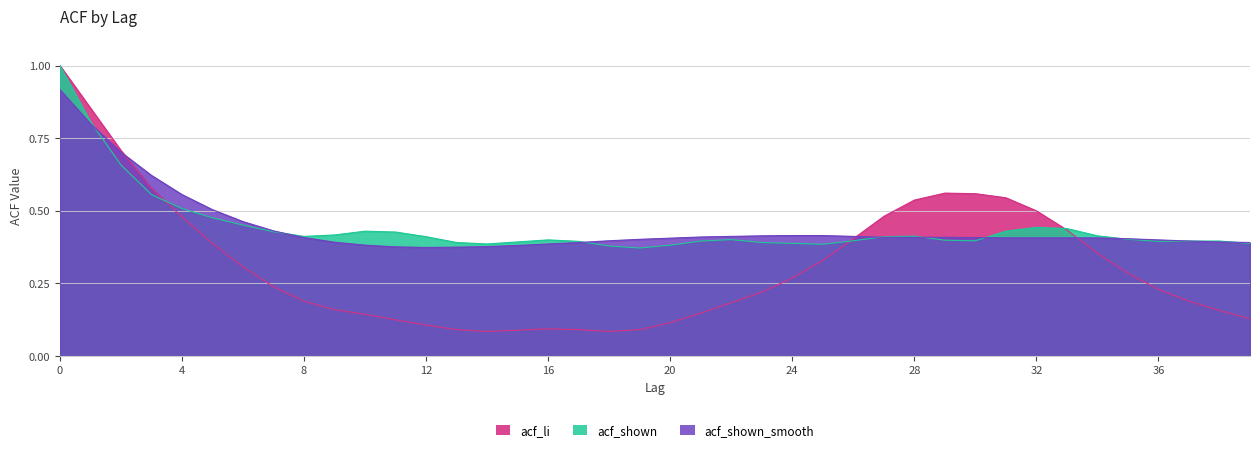

Which series has the largest total across all categories?

acf_shown_smooth